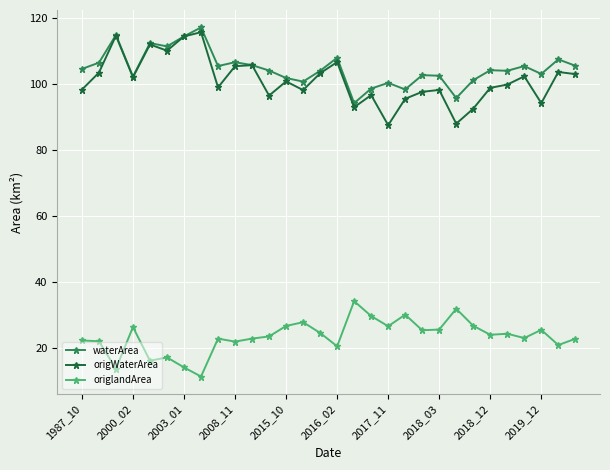

At how many categories does at least one series exceed 62?

30